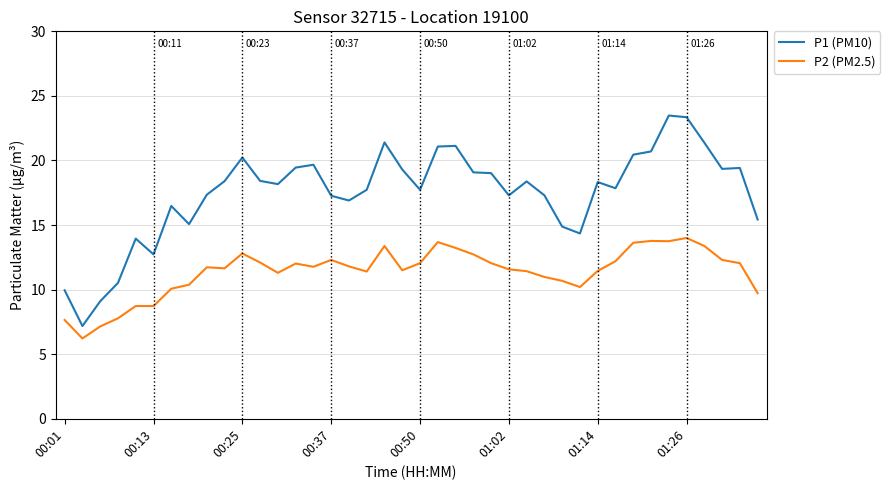

Which series has the widest spread of values?

P1 (PM10)